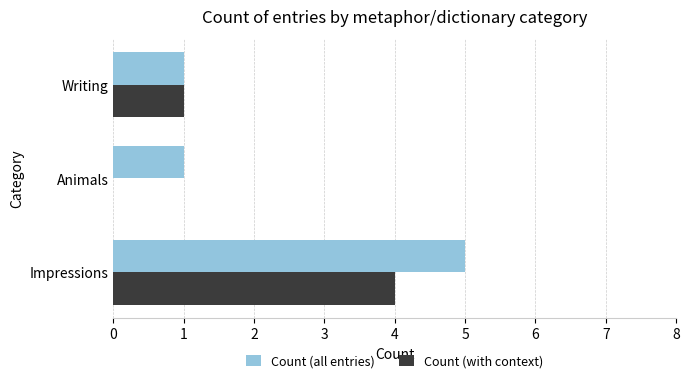

Is it true that Count (with context) equals 2 at Writing?

False